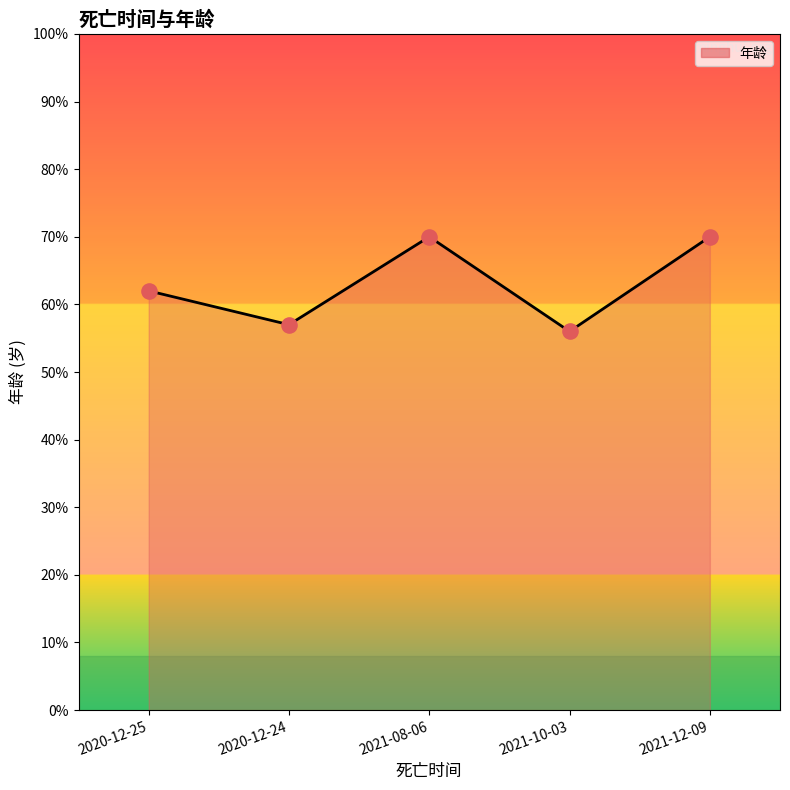

Which has a higher value, 2021-10-03 or 2020-12-25?

2020-12-25